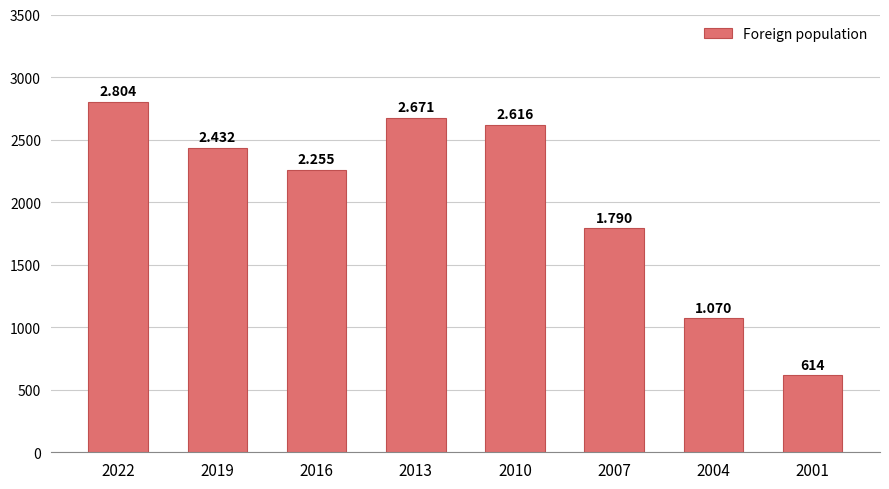

The value at 2013 is 1011. True or false?

False